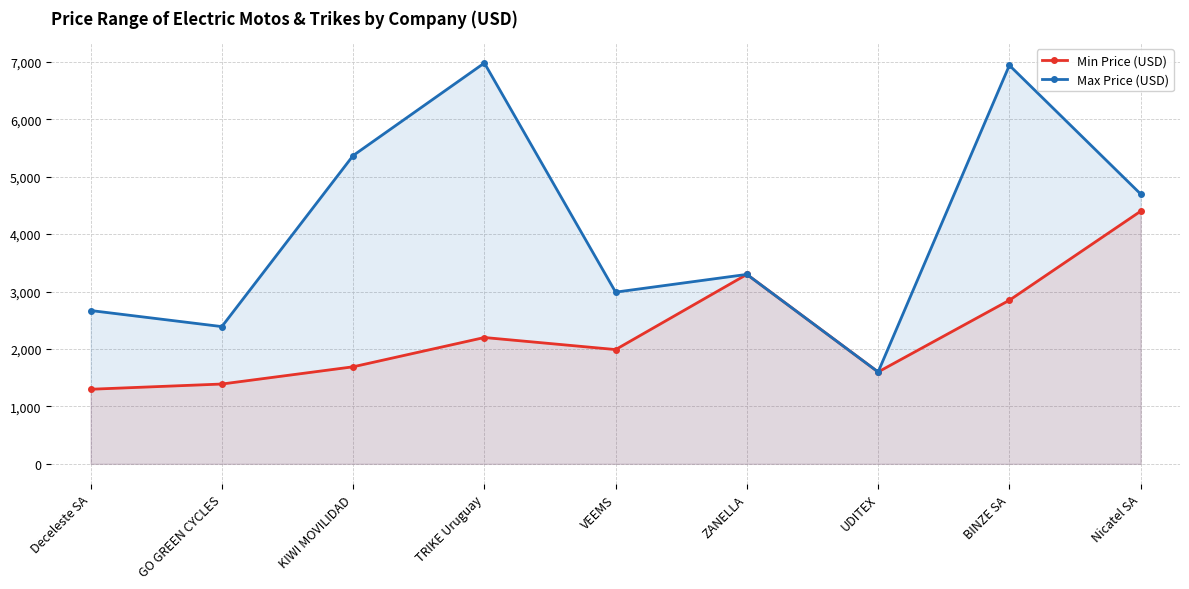

True or false: Max Price (USD) and Min Price (USD) intersect in this chart.

False